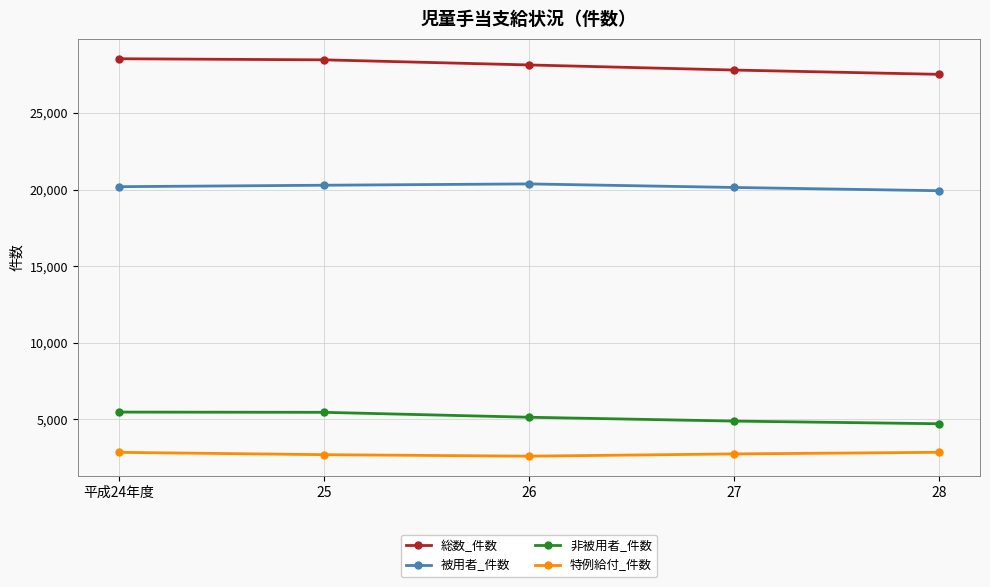

Rank the series at 27 from highest to lowest value.

総数_件数, 被用者_件数, 非被用者_件数, 特例給付_件数